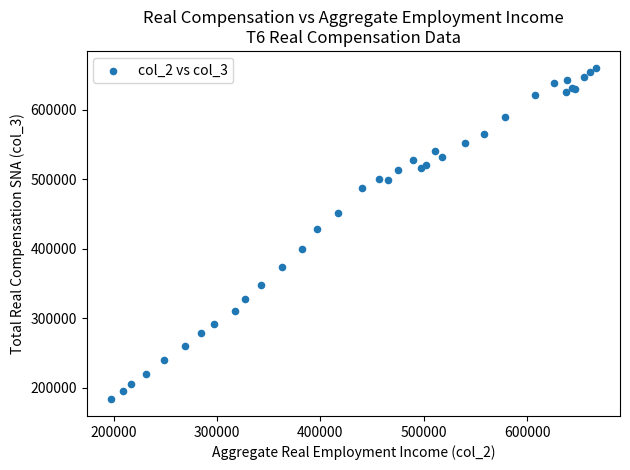

What Y value in the scatter plot is closest to 422023?

428752.3